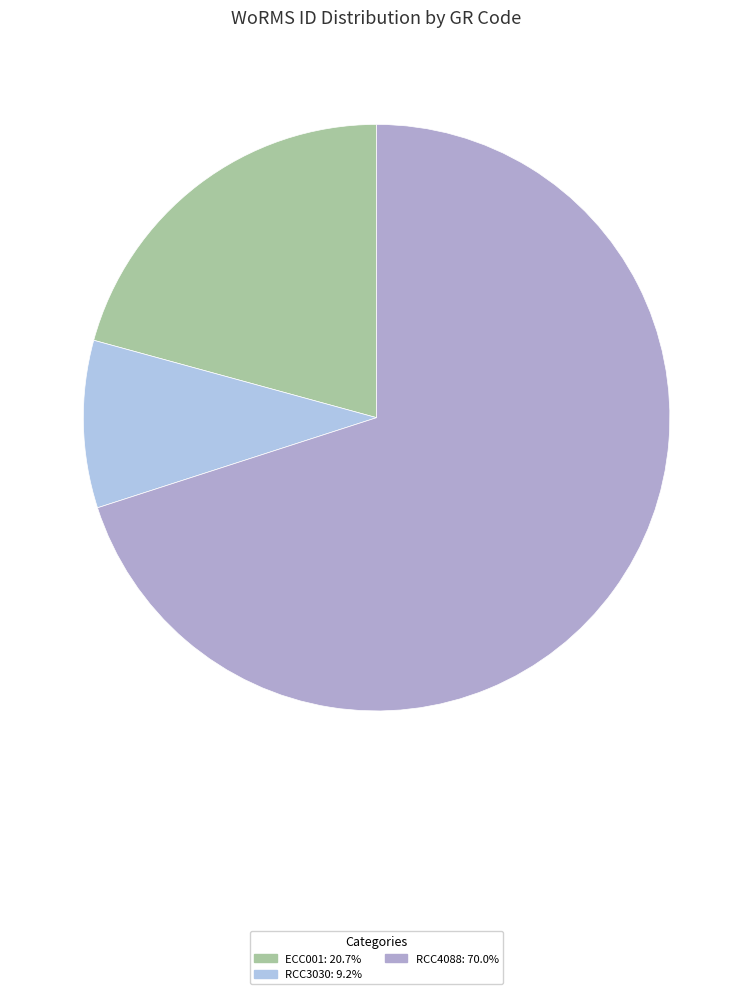

What percentage is the RCC3030 slice, to the nearest percent?

9%